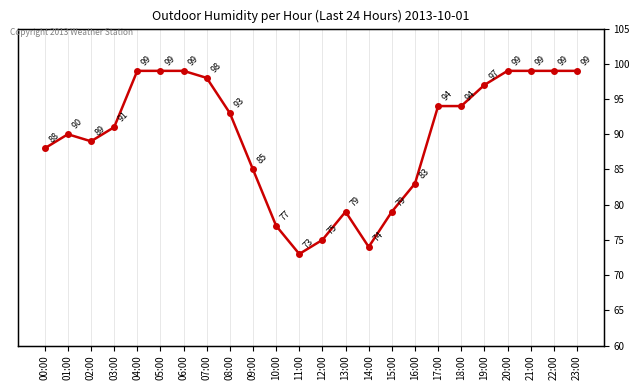

What position from the right is 01:00?

23